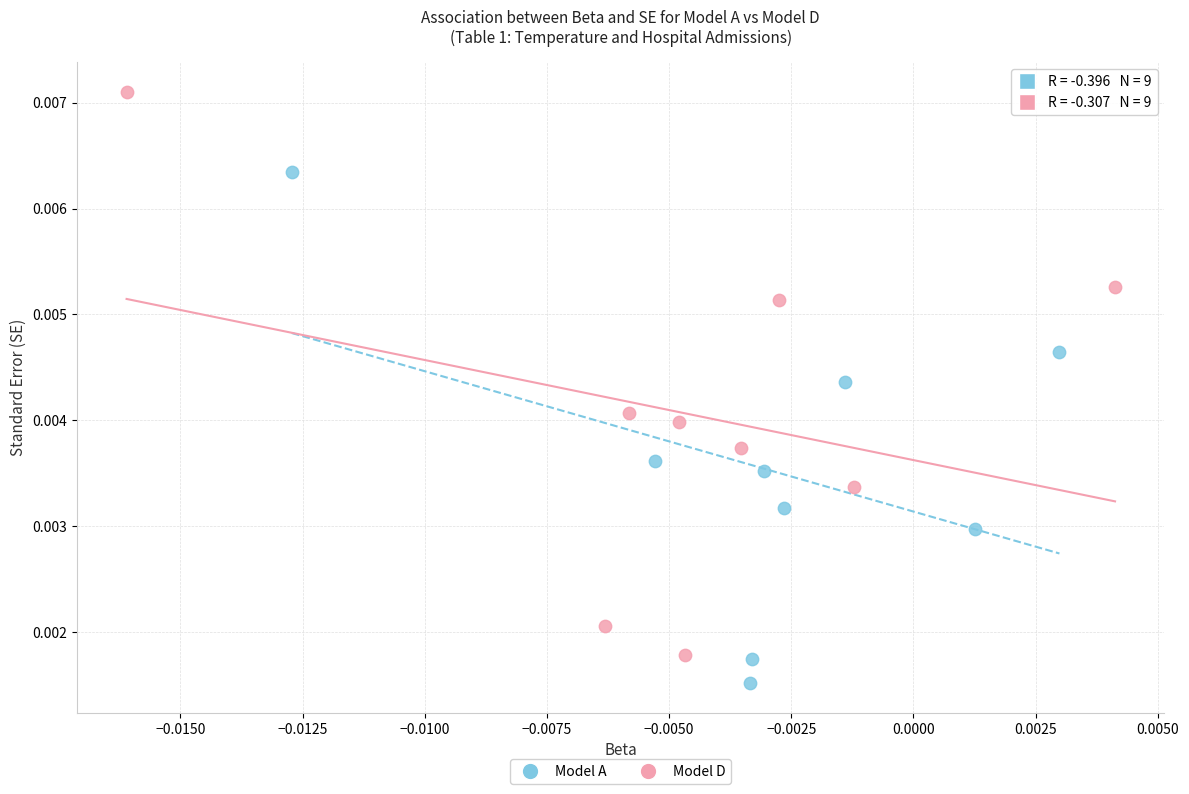

What are all the series names shown in the legend?

Model A, Model D